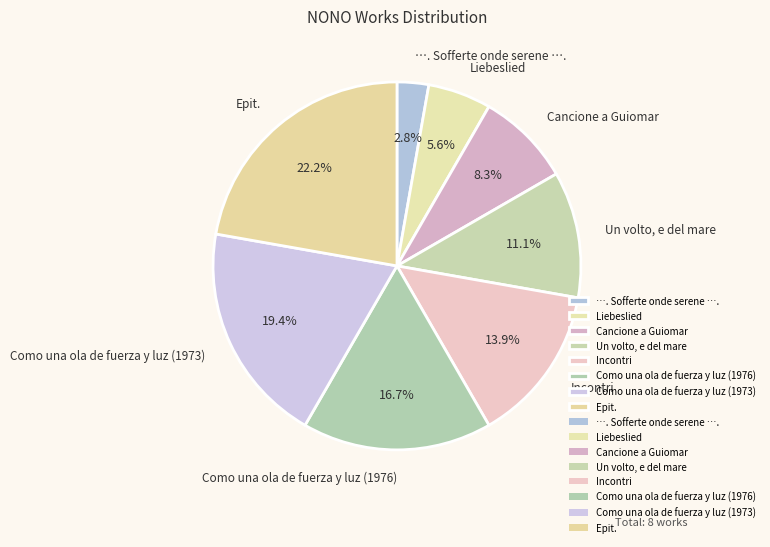

Is there a majority slice in this chart?

No